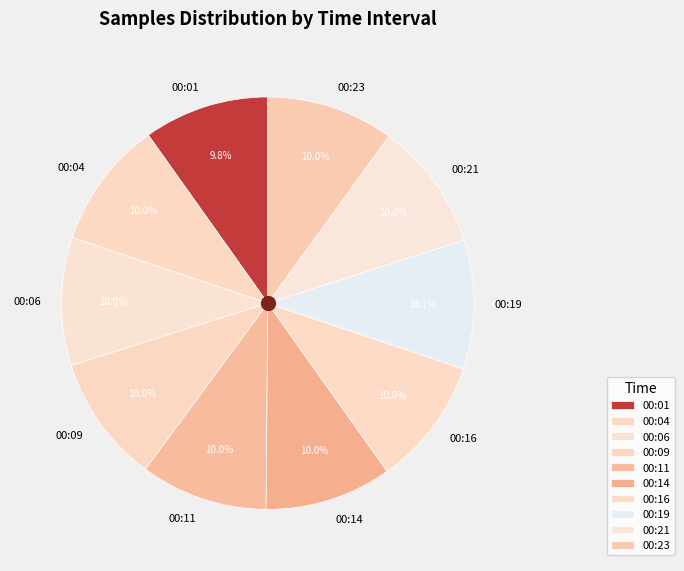

Is it true that 00:19 is 10% of the pie?

True